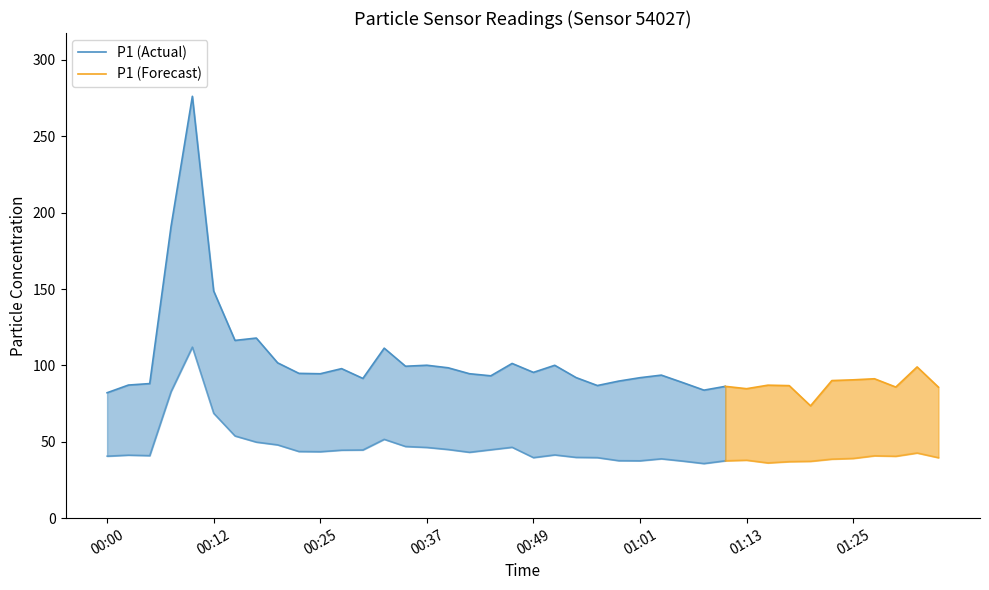

What is the value of the P2 point at the 21st from the left?

39.6